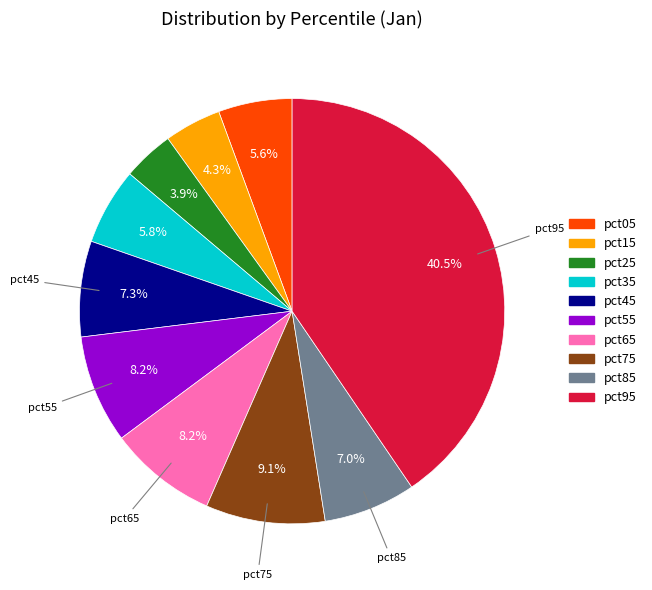

Which category has the biggest portion of the pie?

pct95